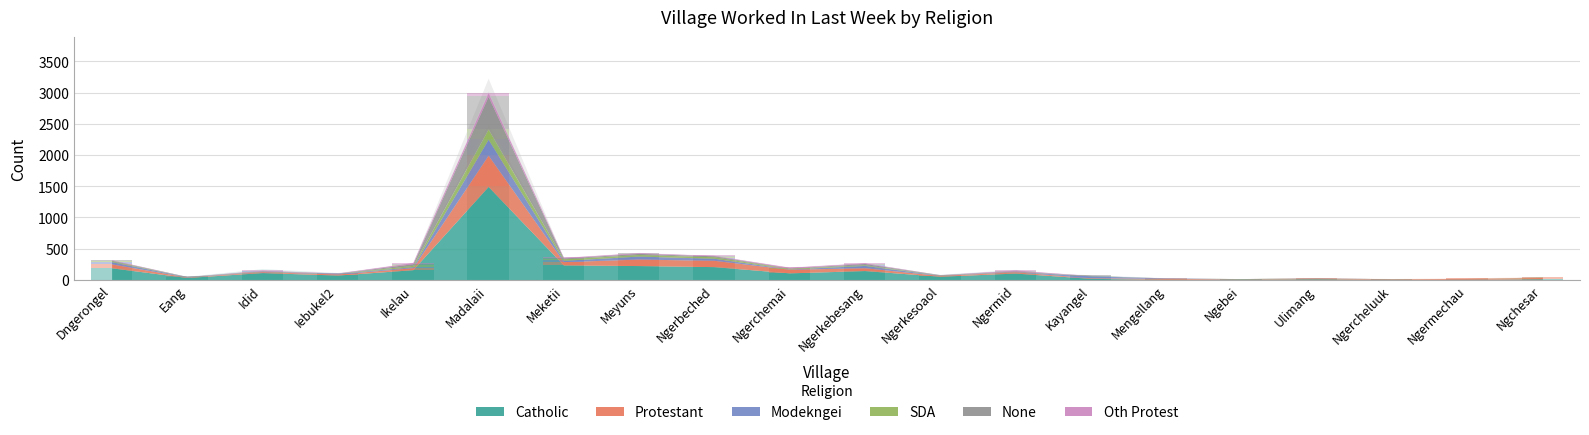

What is the label of the 13th bar from the left?

Ngermid